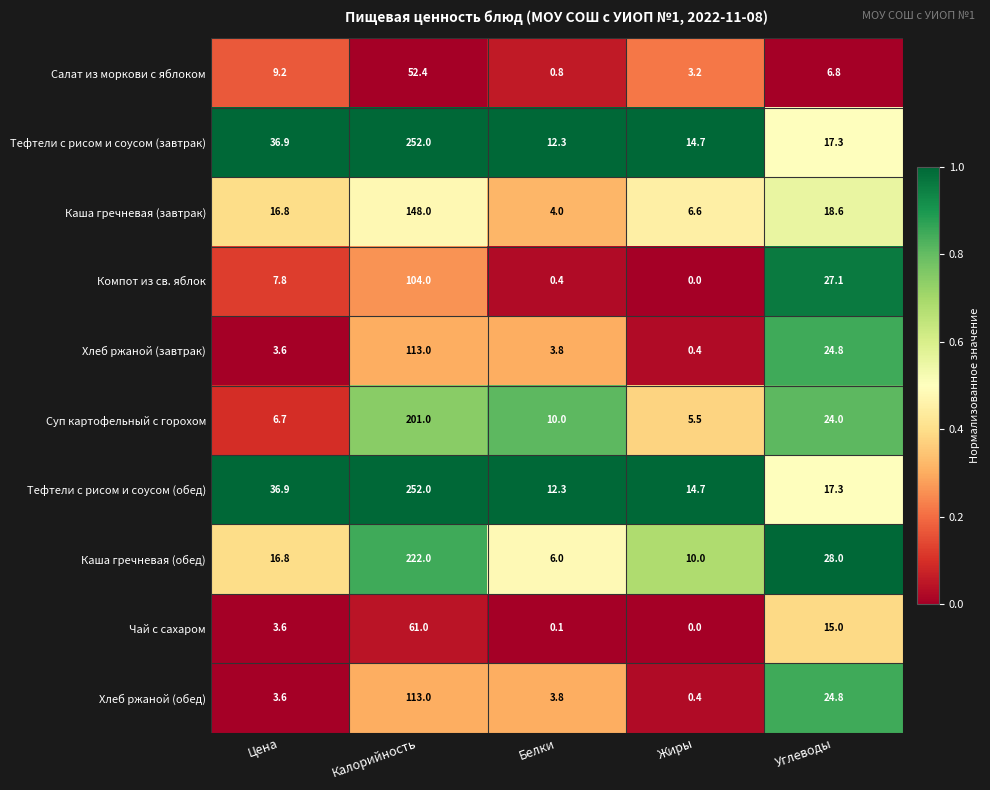

What is the spread (max minus min) of values at Жиры?

14.7